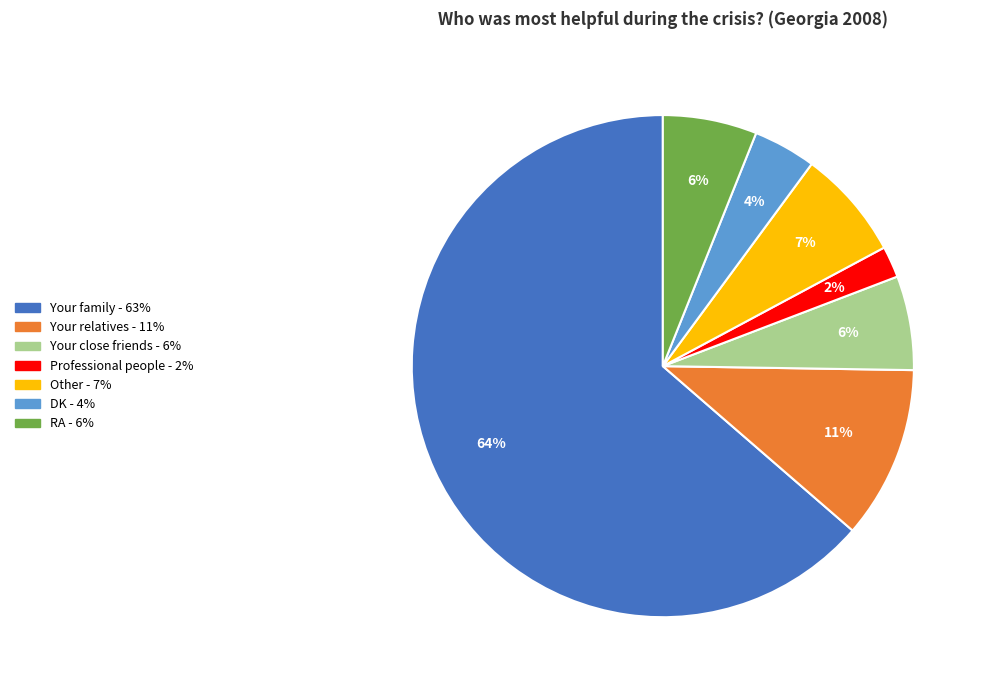

Does Other - 7% represent more than half of the total?

No